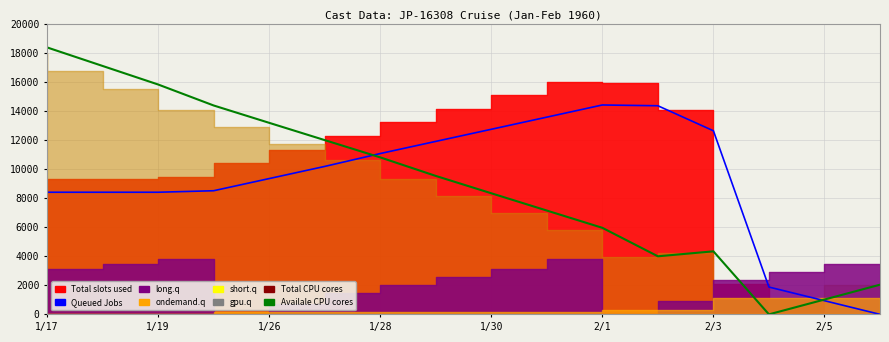

Between 1/26 and 2/3, which series saw the biggest shift?

Availale CPU cores